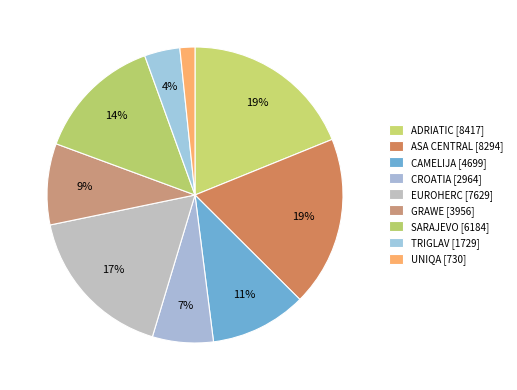

How many slices are in this pie chart?

9